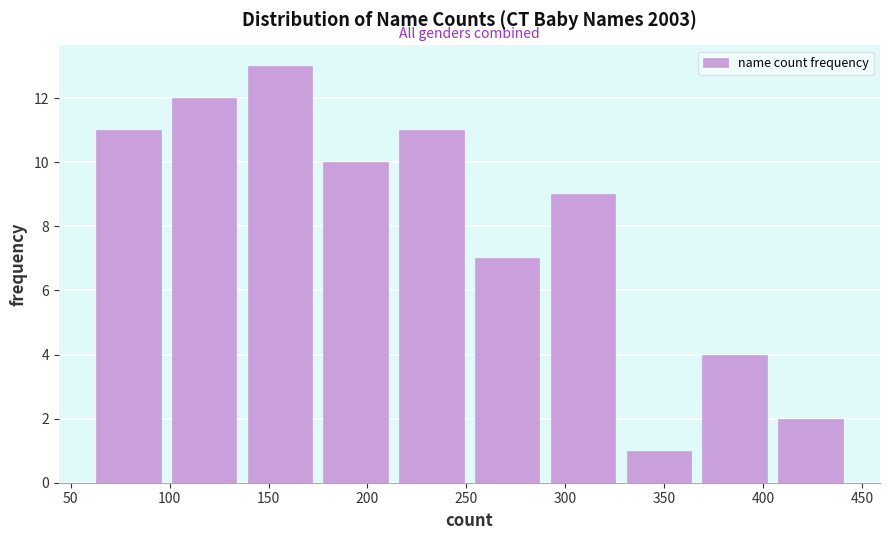

Reading left to right, list every bar in this chart as the range it spans on the x-axis followed by its height. Neither the bar edges nor the heights are printed on the chart, so give them approximately, as read against the axes.

60 to 100: 11
100 to 135: 12
135 to 175: 13
175 to 215: 10
215 to 250: 11
250 to 290: 7
290 to 330: 9
330 to 365: 1
365 to 405: 4
405 to 445: 2